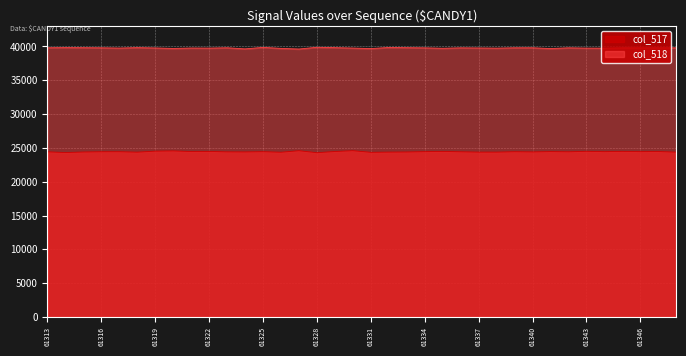

What is the value of the col_518 point at the 35th from the left?

39795